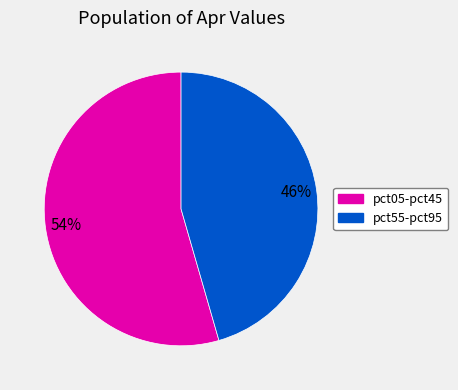

How many segments does this pie chart have?

2